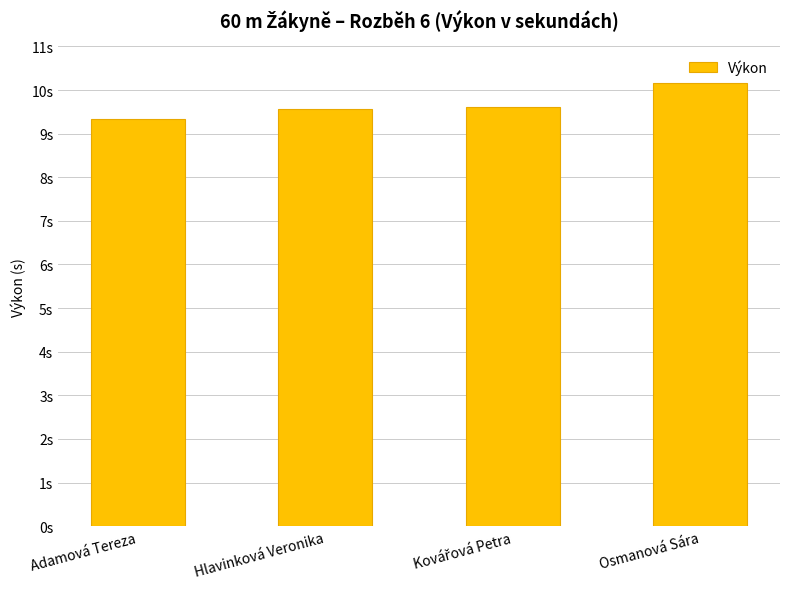

Count the values in the range 9 to 10.

3